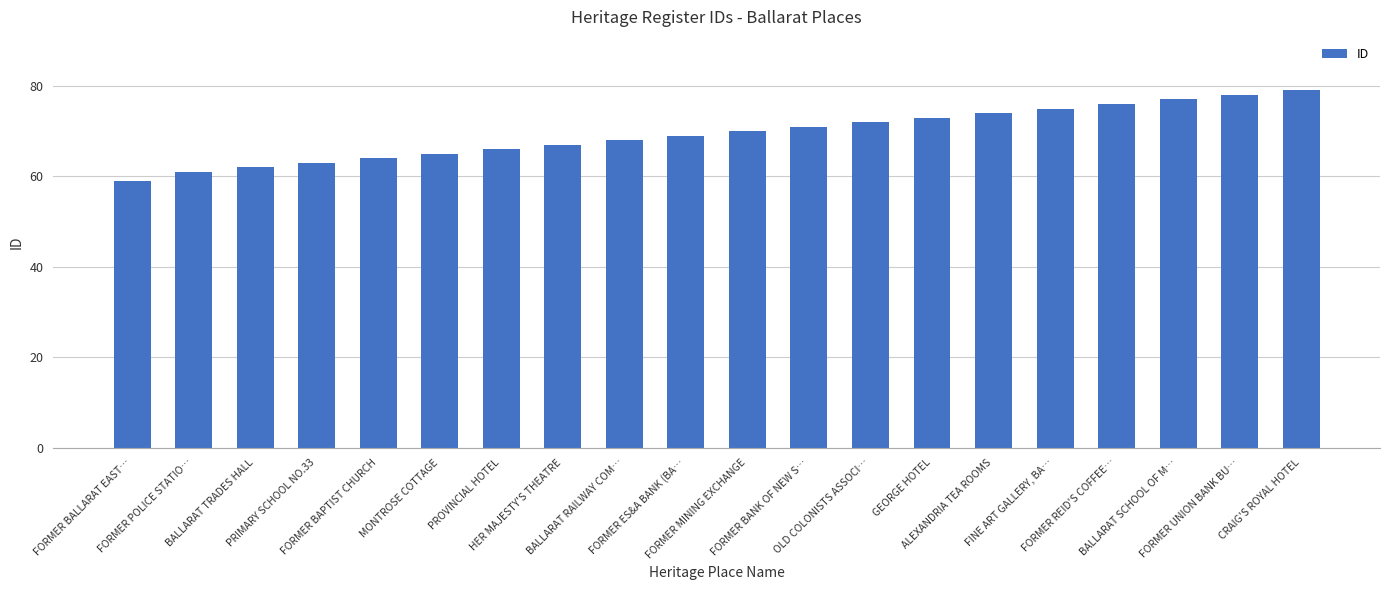

What is the label of the 3rd bar from the right?

BALLARAT SCHOOL OF M…